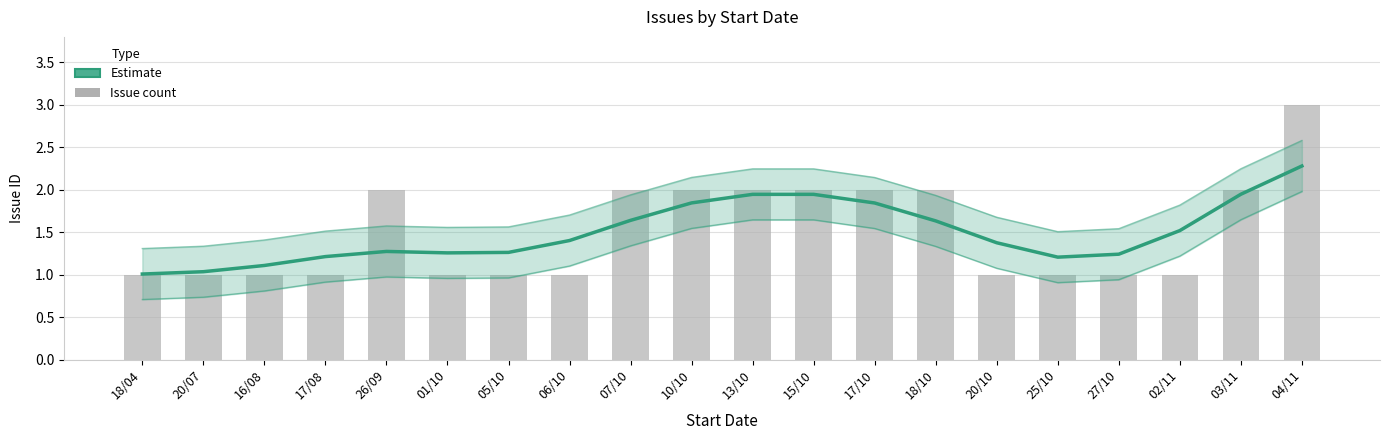

Is it true that Estimate equals 3.6 at 04/11?

False